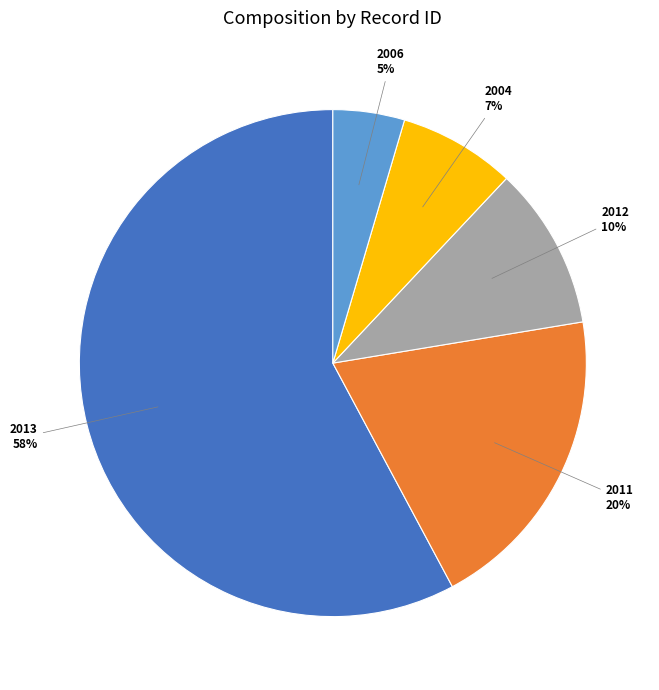

Is there a majority slice in this chart?

Yes